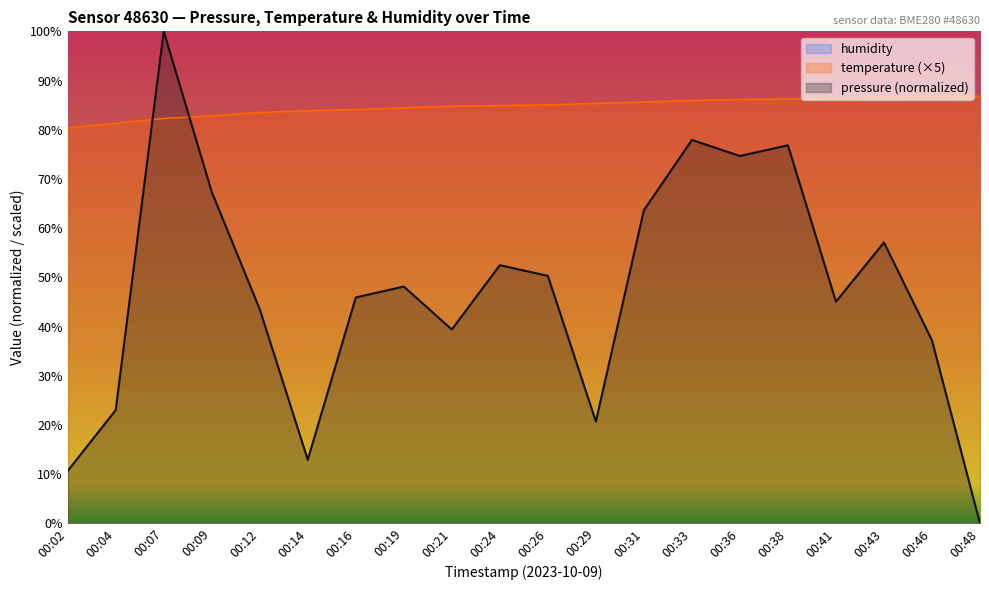

Which label corresponds to the largest value in the chart?

00:07